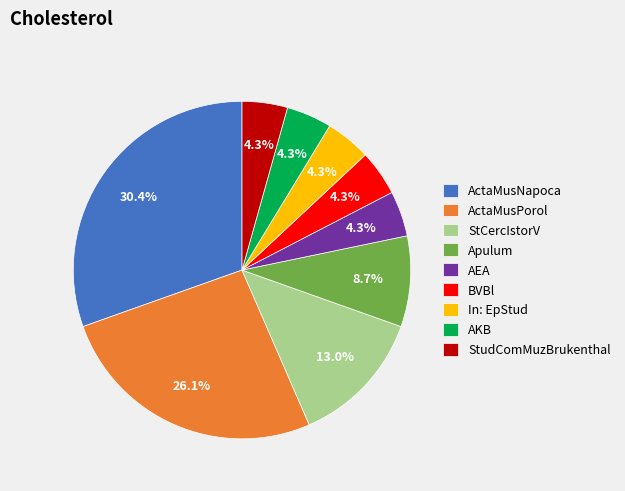

Is StCercIstorV the majority of the pie?

No